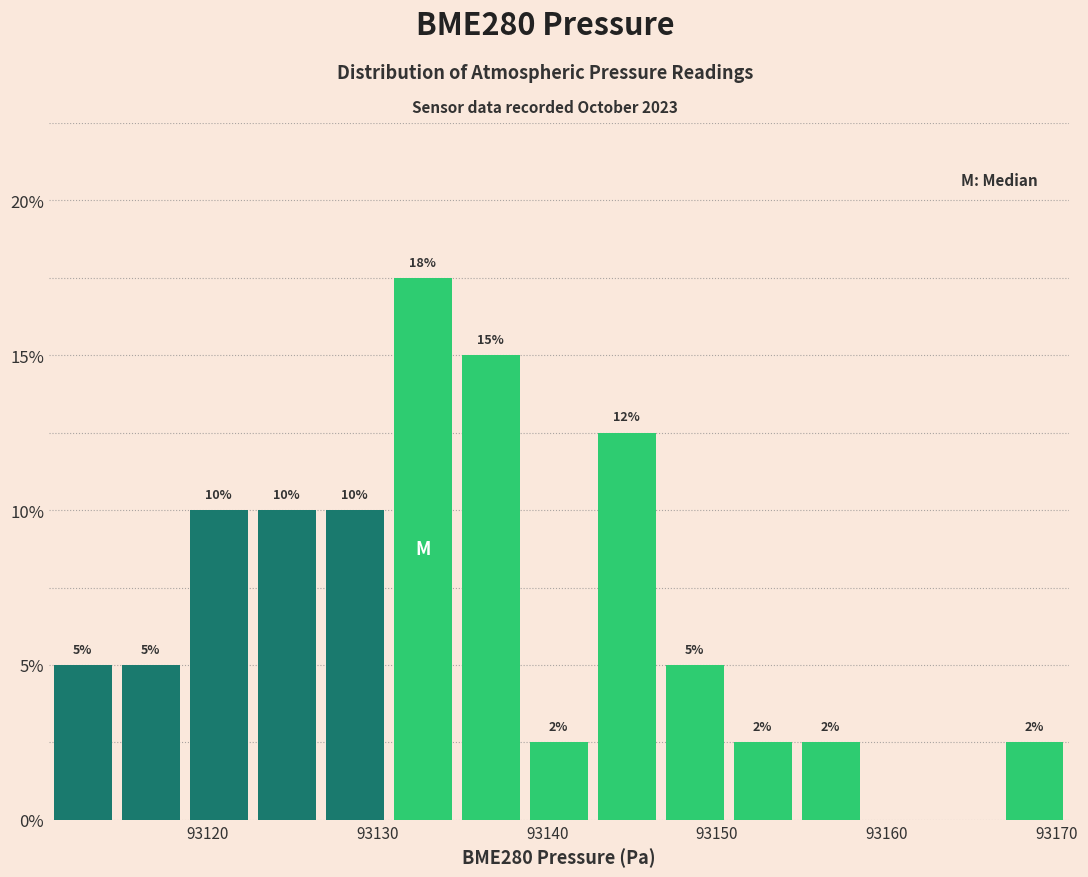

Over which range of the x-axis is the bar tallest?

93131 to 93135